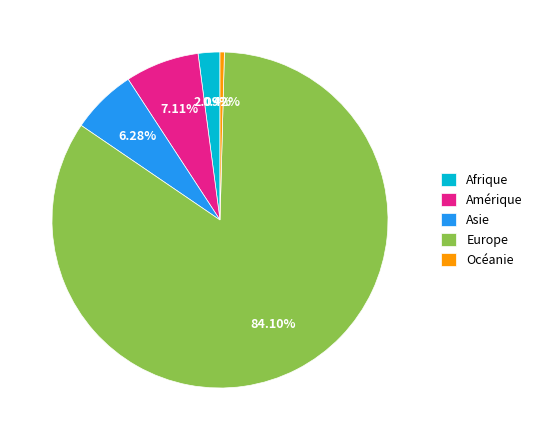

What is the ratio of the value at Afrique to the value at Océanie?

5.0